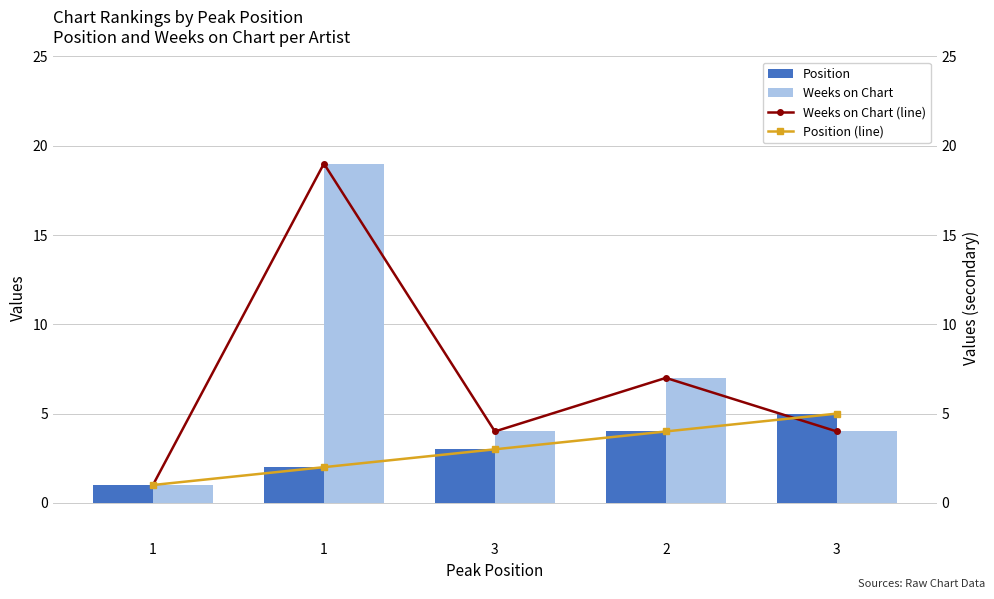

At 3, list the series in order from smallest to largest.

Position, Position (line), Weeks on Chart, Weeks on Chart (line)